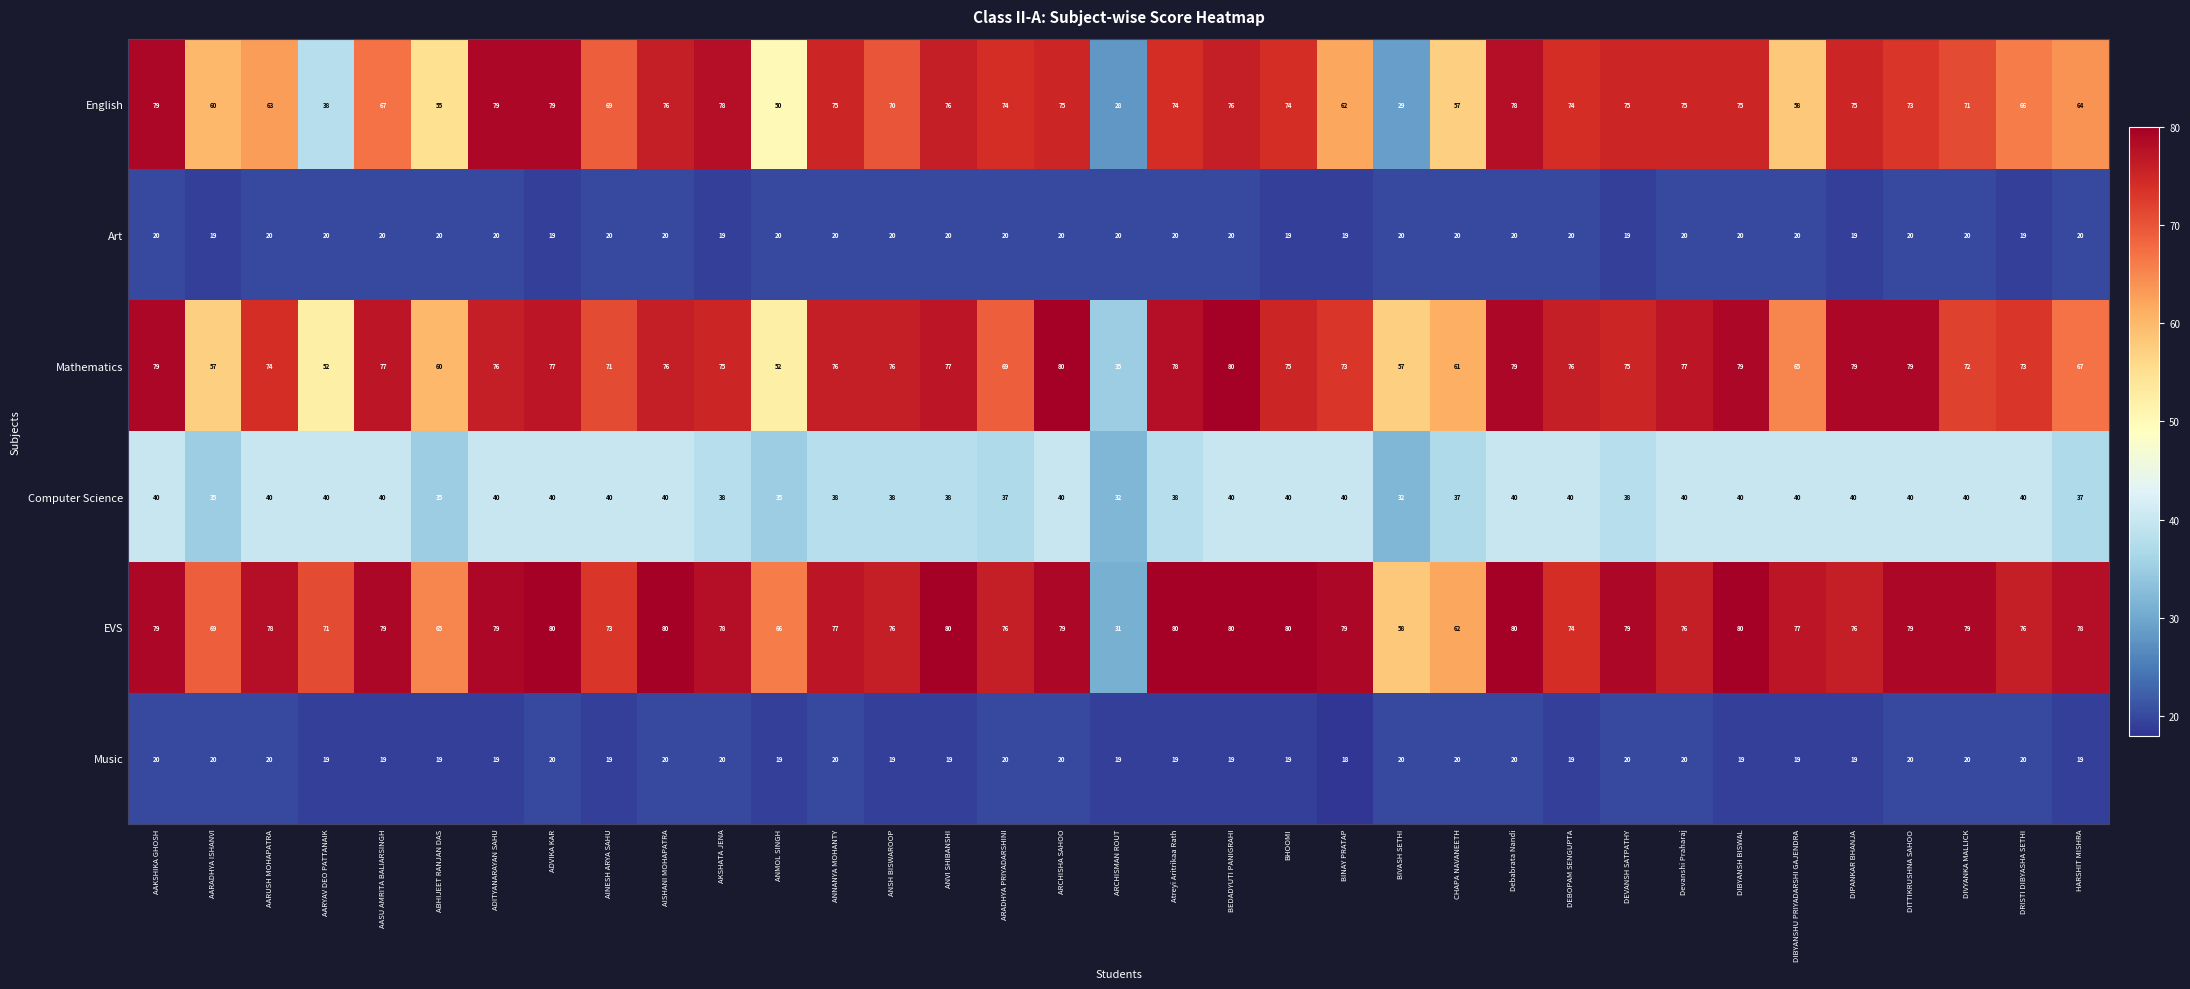

How many Music values are between 19 and 20?

34